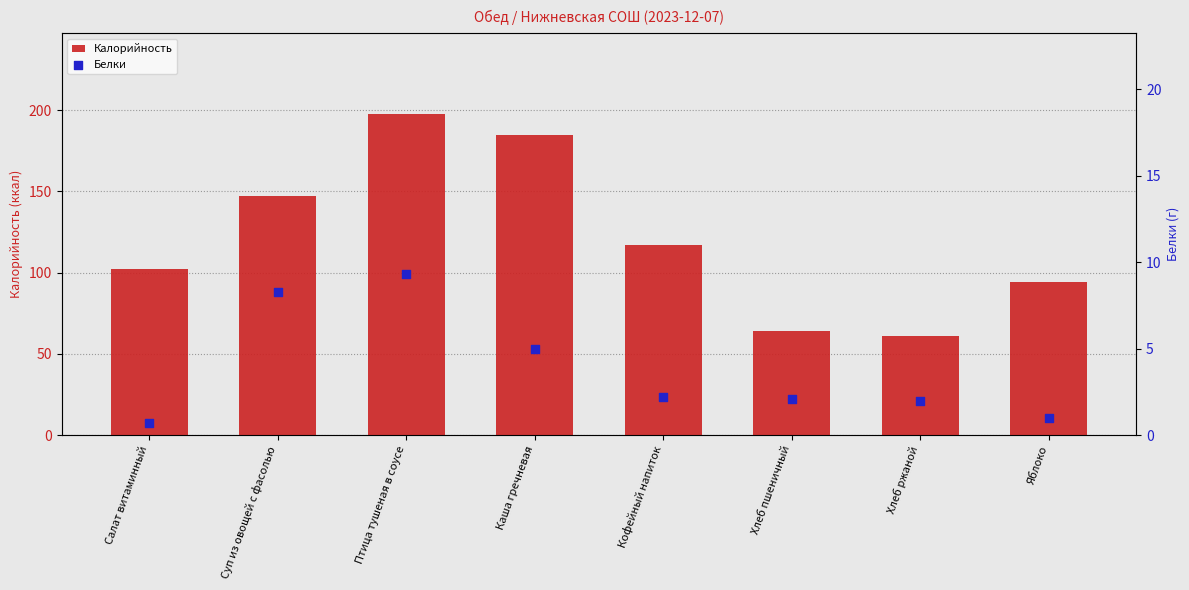

At which category is the sum across all series the highest?

Птица тушеная в соусе